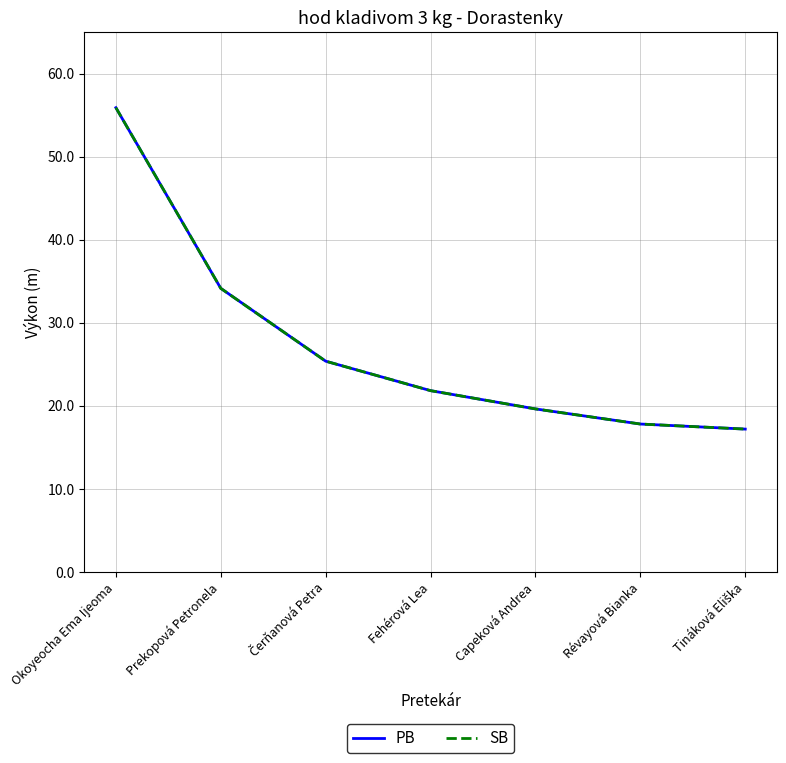

True or false: SB and PB intersect in this chart.

False